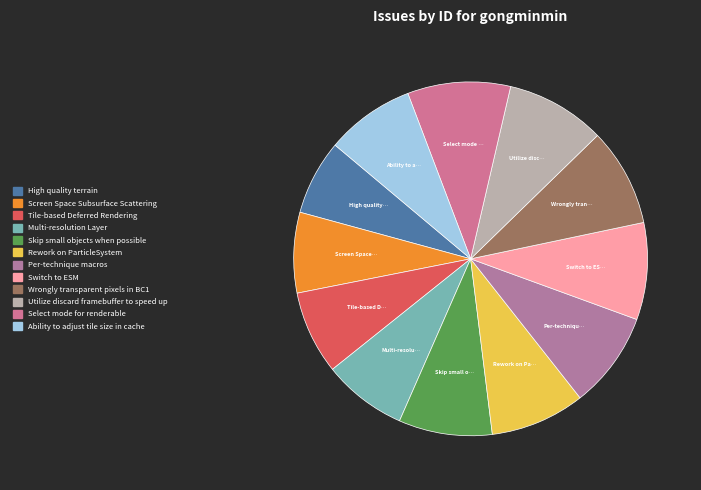

To the nearest percent, what is the average slice percentage?

8%